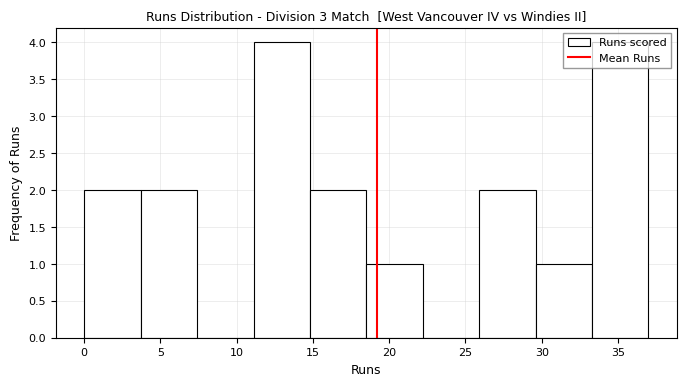

What is the height of the bar covering 25.9 to 29.6 on the x-axis? Neither the bar edges nor the heights are printed on the chart, so give them approximately, as read against the axes.

2